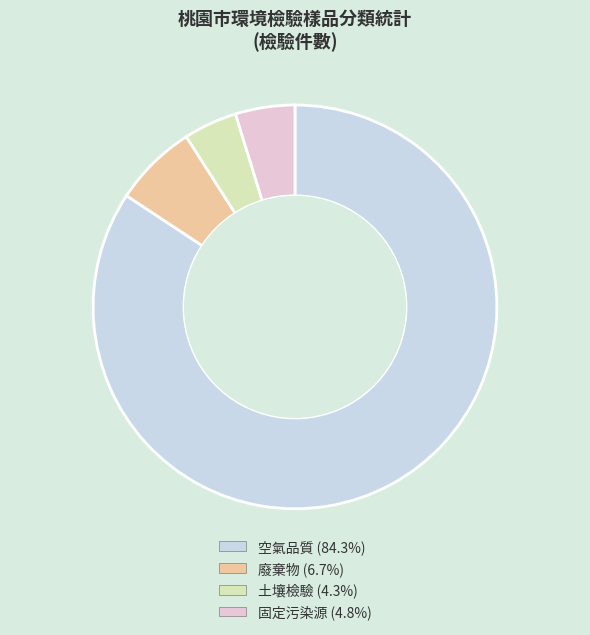

What is the ratio of the value at 空氣品質 to the value at 廢棄物?

12.6